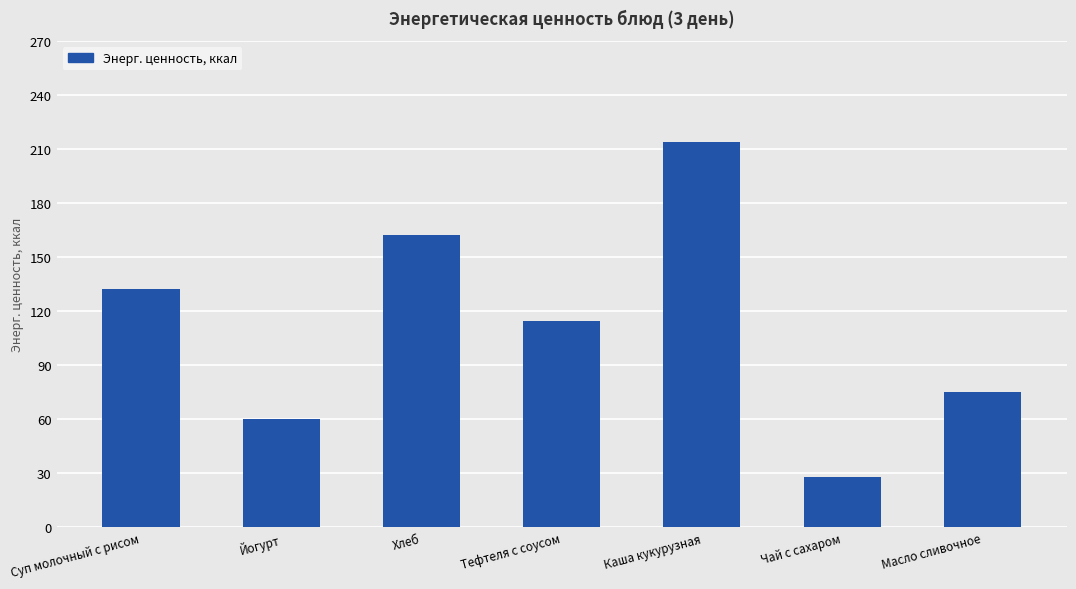

What is the value of the 7th bar from the left?

75.0